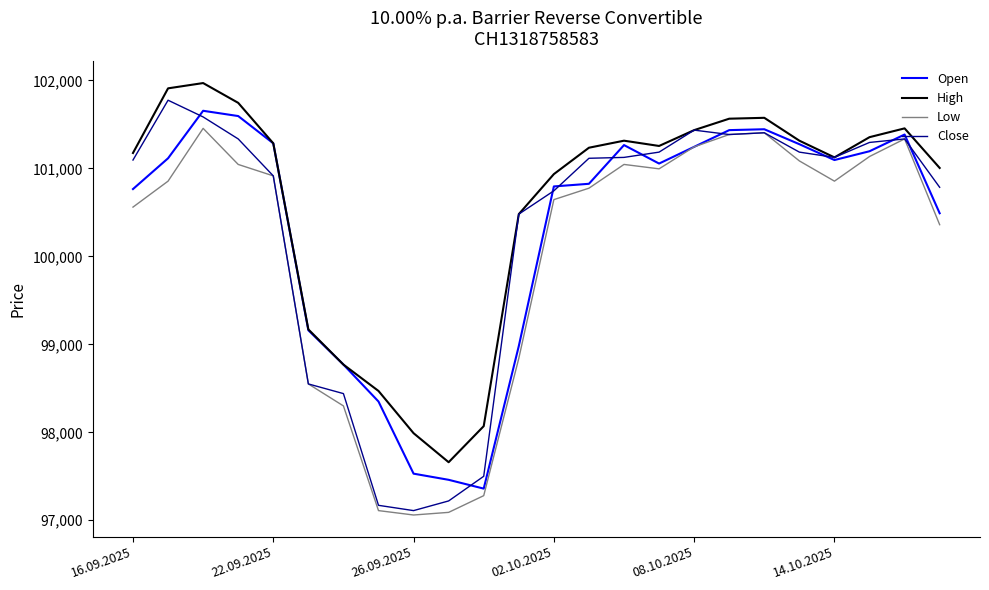

What is the smallest value displayed?

97060